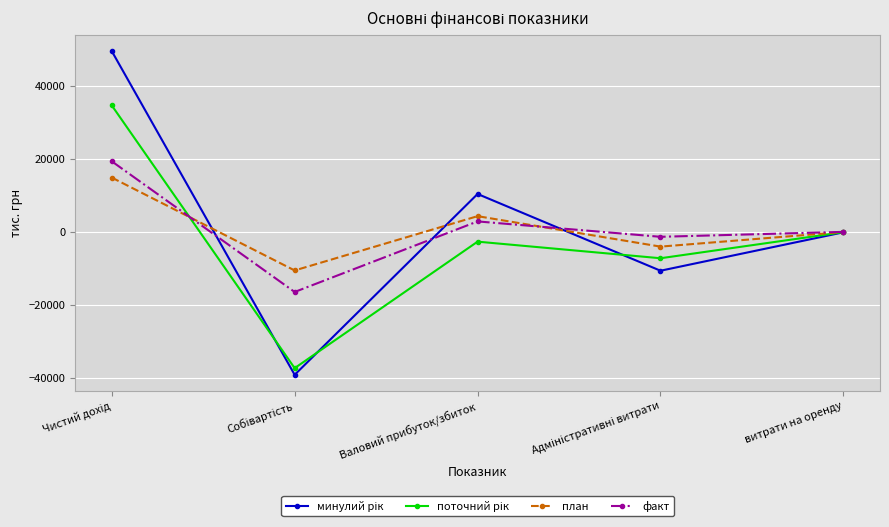

At which category does план reach its first local peak?

Валовий прибуток/збиток